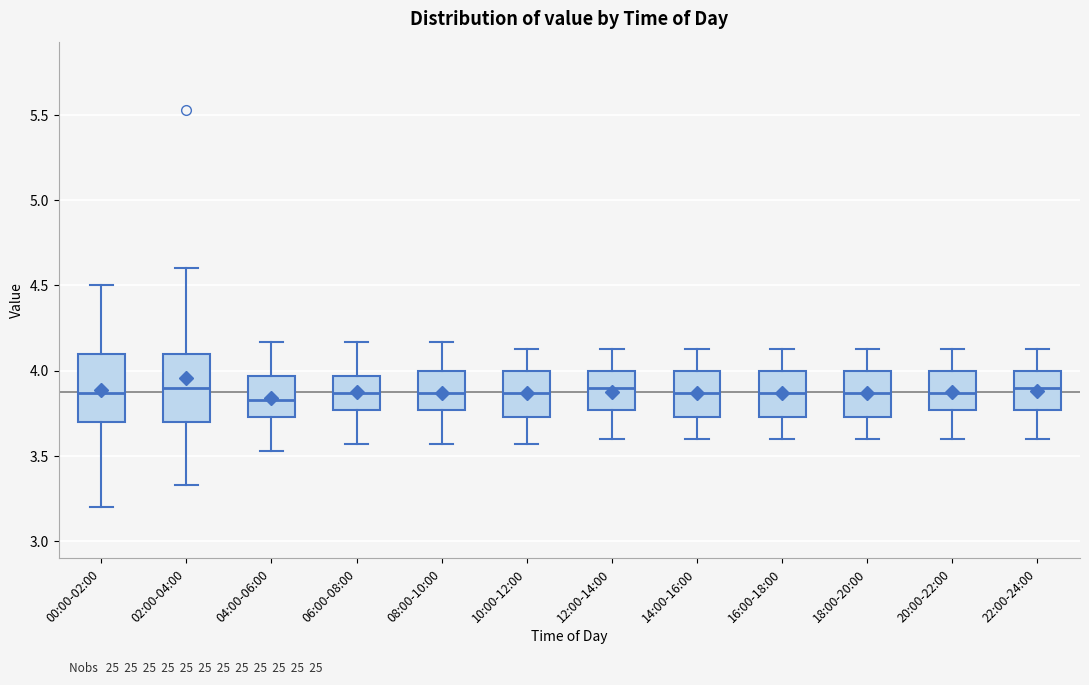

Reading left to right, read every box against the y-axis: the position of its median line, the range the box covers, and the ends of its whiskers. The values are not printed on the chart, so give them approximately, as read against the axis.

00:00-02:00: median 3.85, box 3.70 to 4.10, whiskers 3.20 to 4.50
02:00-04:00: median 3.90, box 3.70 to 4.10, whiskers 3.35 to 4.60
04:00-06:00: median 3.85, box 3.75 to 3.95, whiskers 3.55 to 4.15
06:00-08:00: median 3.85, box 3.75 to 3.95, whiskers 3.55 to 4.15
08:00-10:00: median 3.85, box 3.75 to 4.00, whiskers 3.55 to 4.15
10:00-12:00: median 3.85, box 3.75 to 4.00, whiskers 3.55 to 4.15
12:00-14:00: median 3.90, box 3.75 to 4.00, whiskers 3.60 to 4.15
14:00-16:00: median 3.85, box 3.75 to 4.00, whiskers 3.60 to 4.15
16:00-18:00: median 3.85, box 3.75 to 4.00, whiskers 3.60 to 4.15
18:00-20:00: median 3.85, box 3.75 to 4.00, whiskers 3.60 to 4.15
20:00-22:00: median 3.85, box 3.75 to 4.00, whiskers 3.60 to 4.15
22:00-24:00: median 3.90, box 3.75 to 4.00, whiskers 3.60 to 4.15